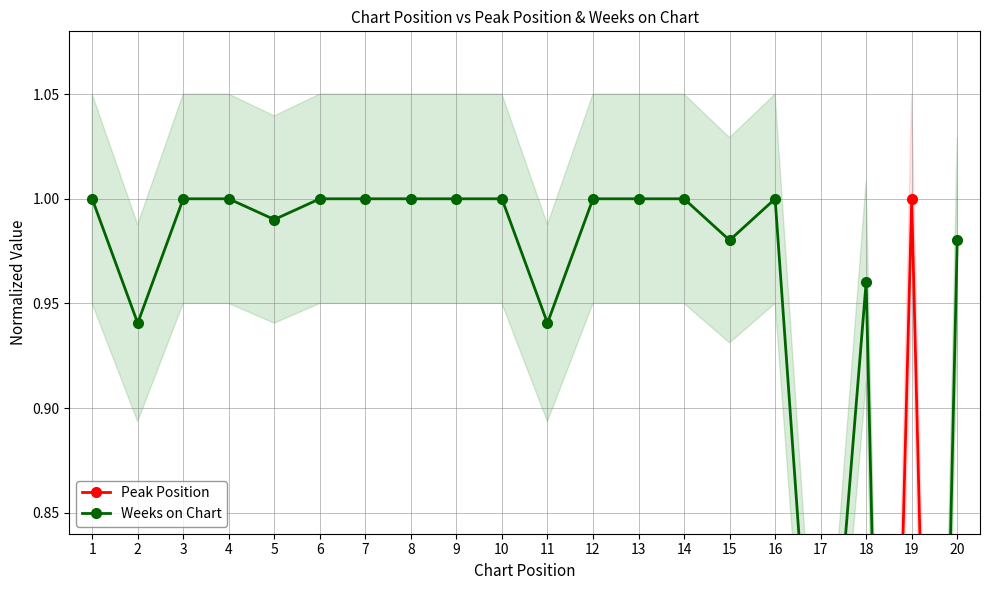

What is the difference between the Weeks on Chart values at 18 and 17?

0.3